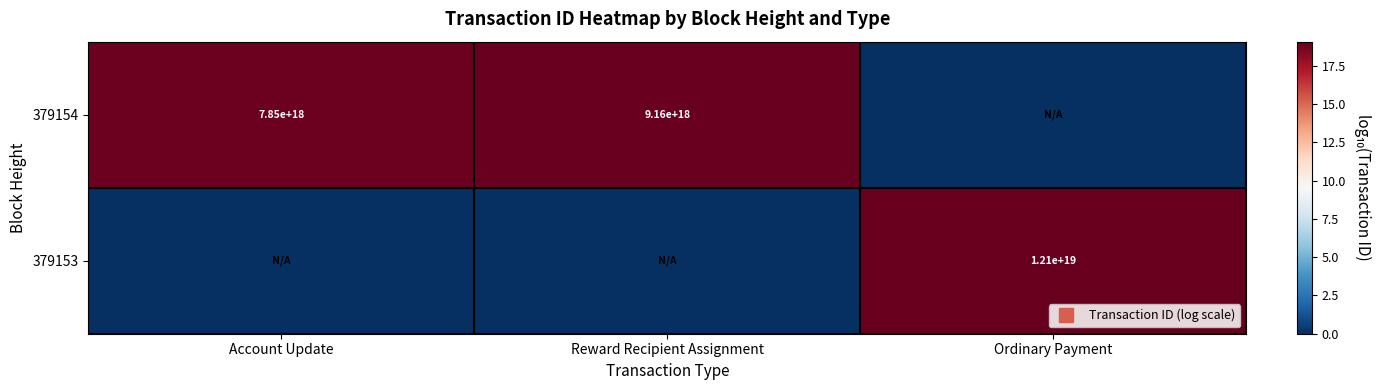

Is the value of 379154 at Account Update greater than the value of 379153 at Reward Recipient Assignment?

Yes